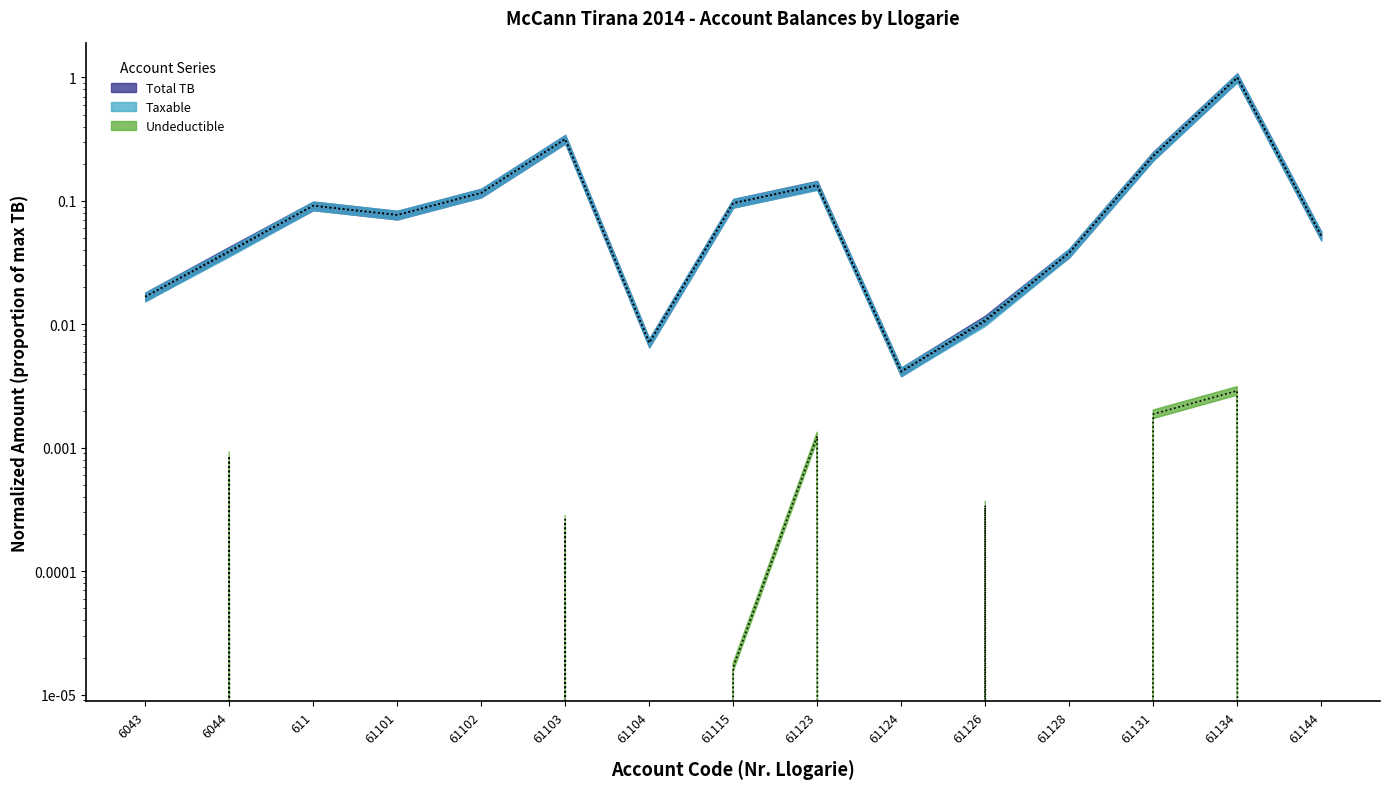

True or false: Taxable and Undeductible intersect in this chart.

False